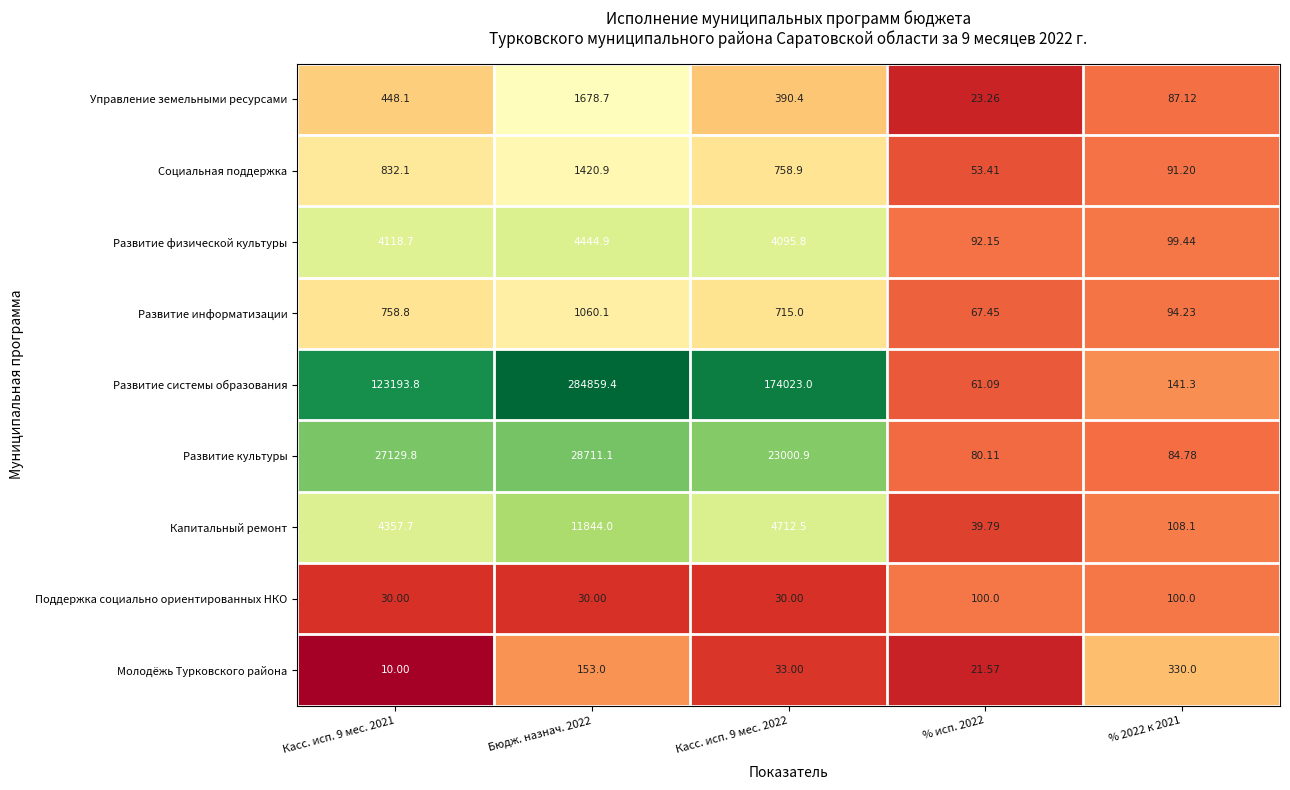

Rank the series at Бюдж. назнач. 2022 from lowest to highest value.

Поддержка социально ориентированных НКО, Молодёжь Турковского района, Развитие информатизации, Социальная поддержка, Управление земельными ресурсами, Развитие физической культуры, Капитальный ремонт, Развитие культуры, Развитие системы образования